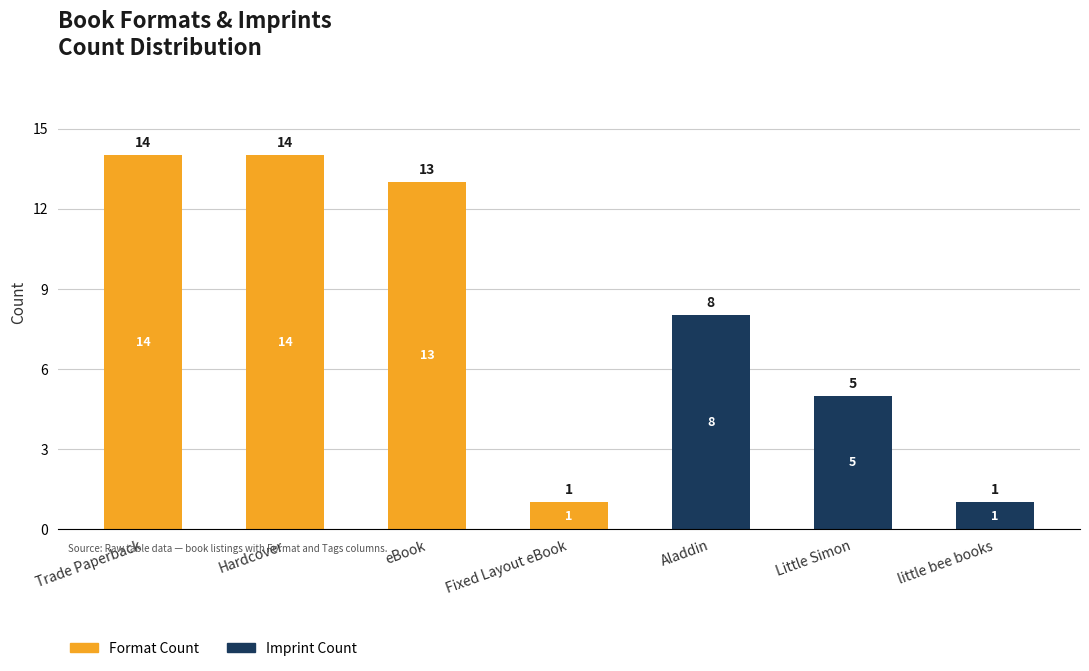

What is the total value across all series at Aladdin?

8